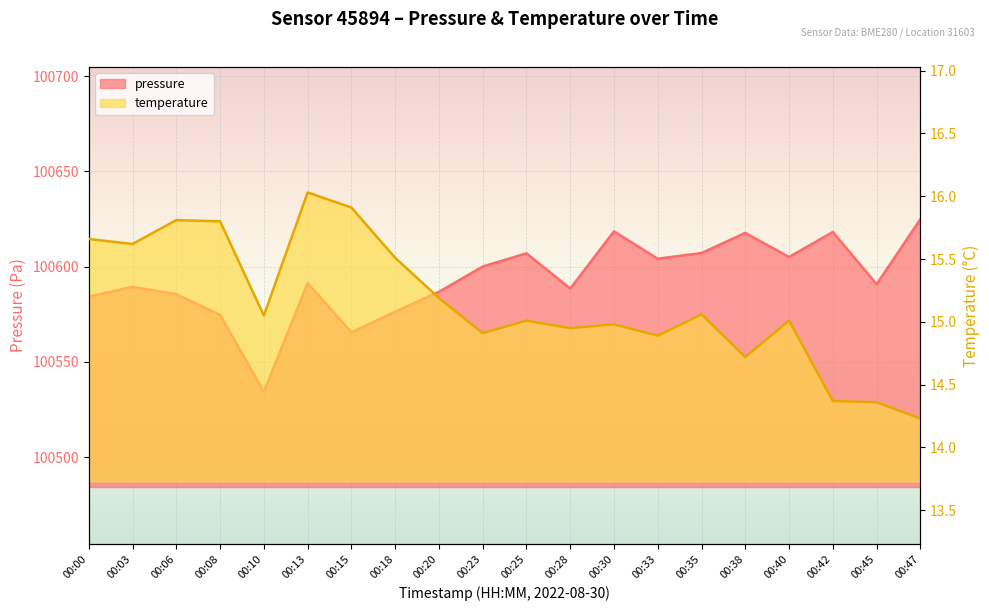

Which series has the largest range (max minus min)?

pressure